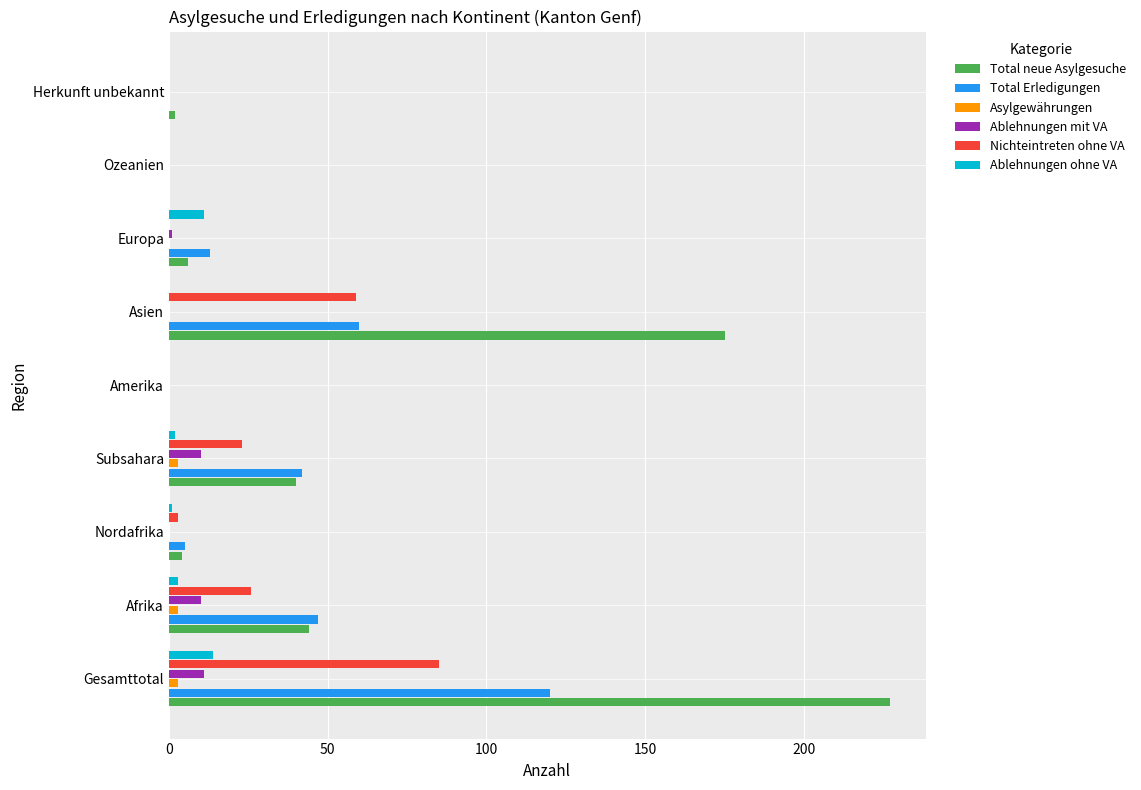

What is the sum of all Total neue Asylgesuche values?

498